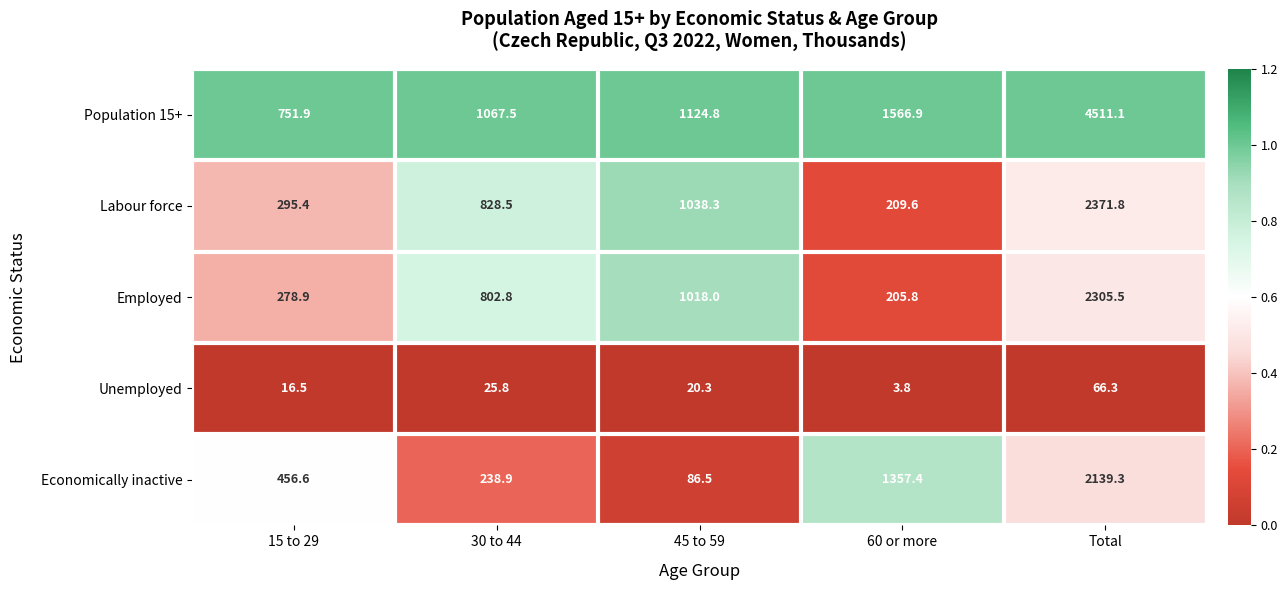

What is the maximum value shown in the chart?

4511.1